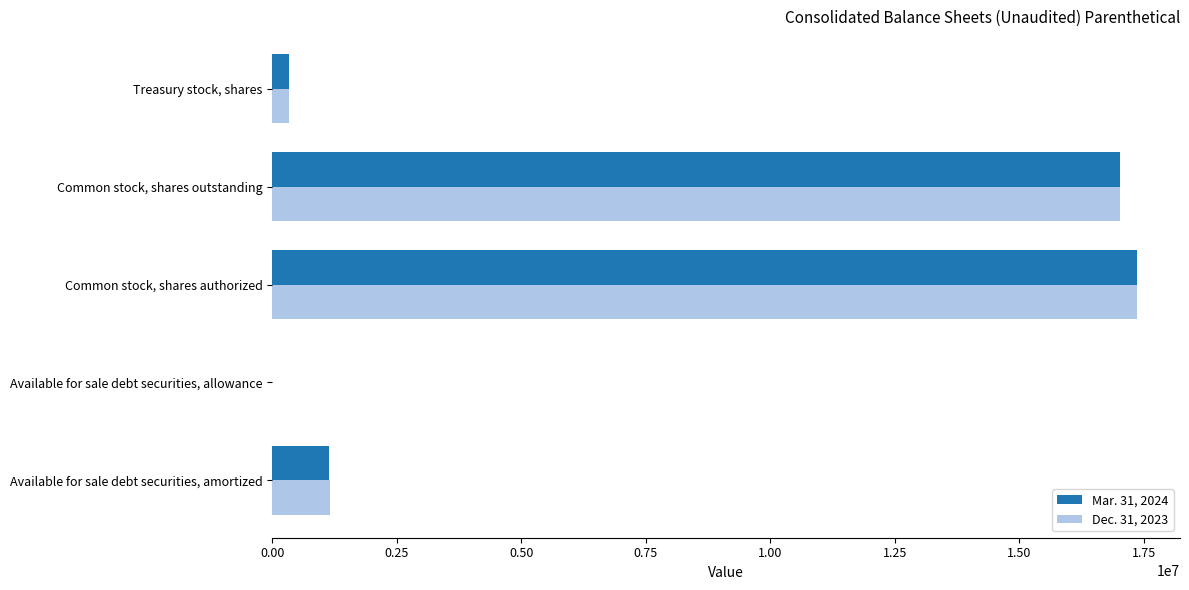

What is the total value across all series at Common stock, shares outstanding?

34064161